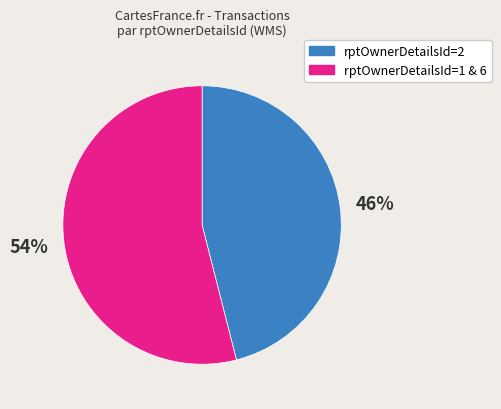

The rptOwnerDetailsId=1 & 6 slice represents 54% of the pie. True or false?

True